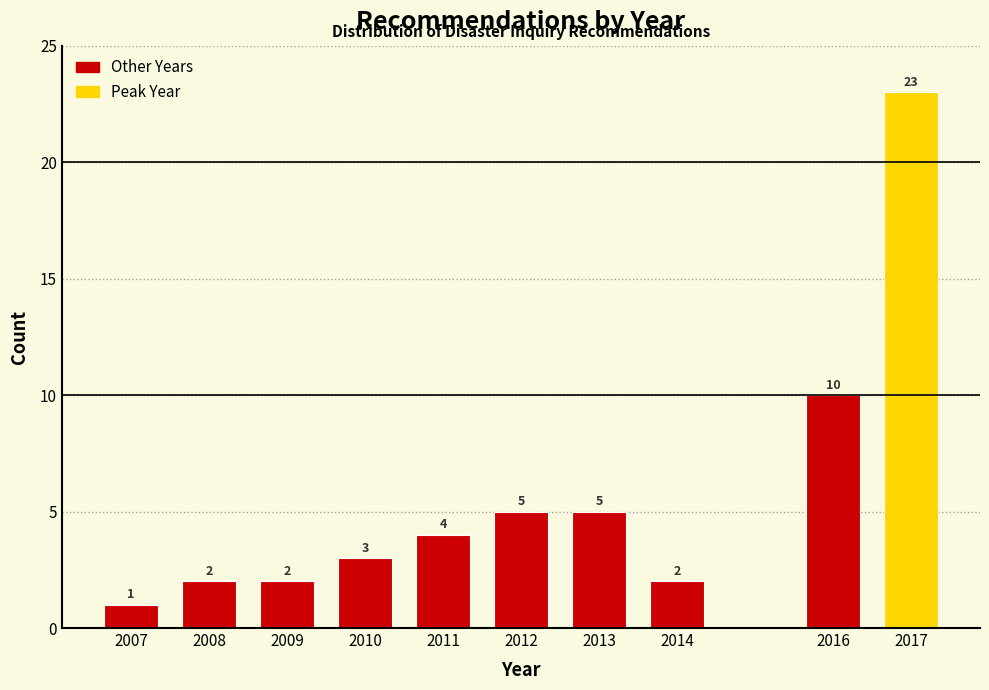

Reading left to right, list all the values displayed in this chart.

1	2	2	3	4	5	5	2	10	23